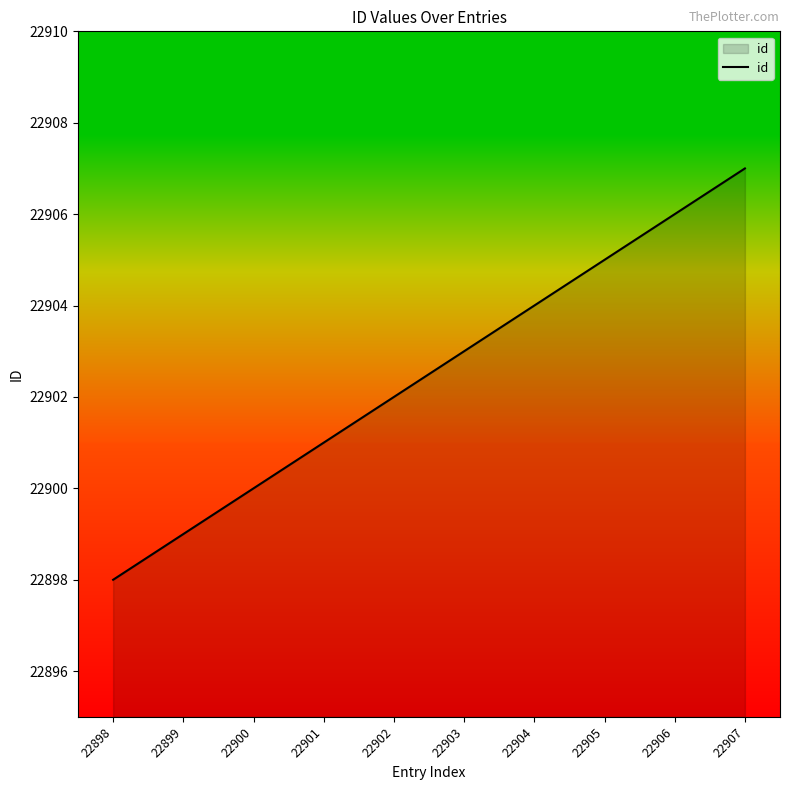

Which category has the lowest value across all series?

22898